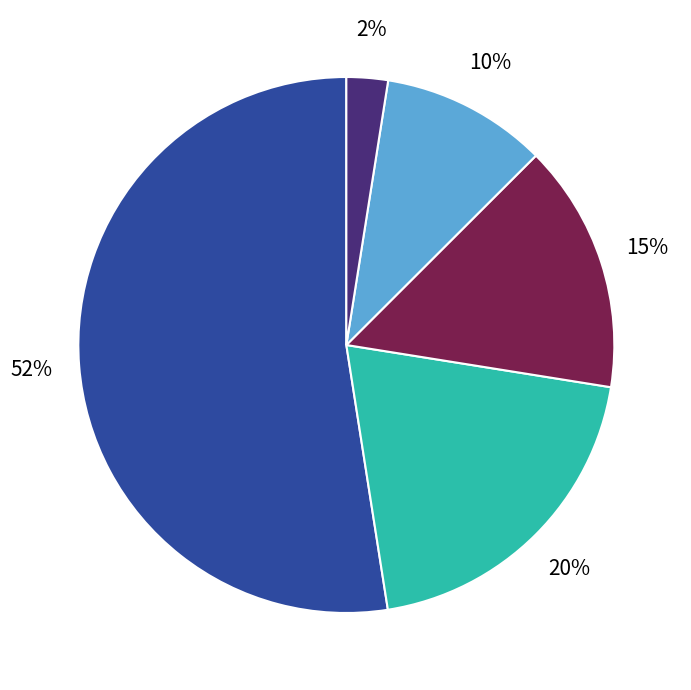

Is there a majority slice in this chart?

Yes